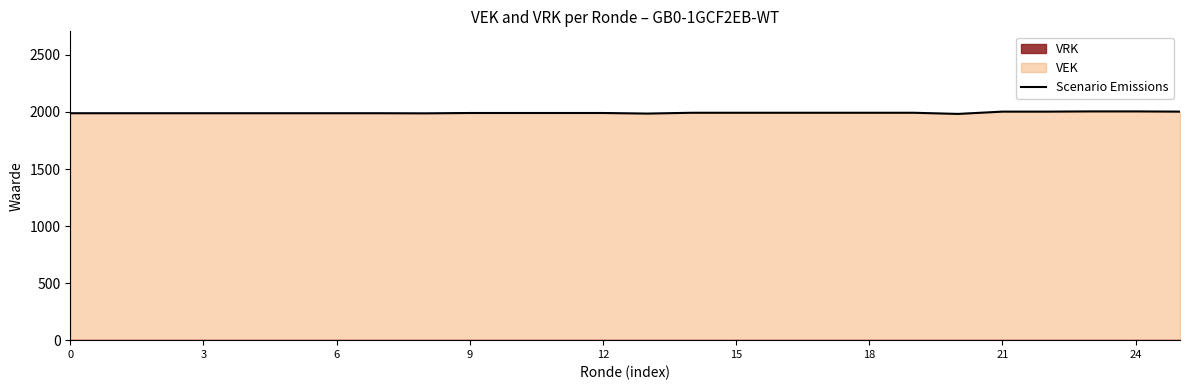

How many values exceed 1991?

11